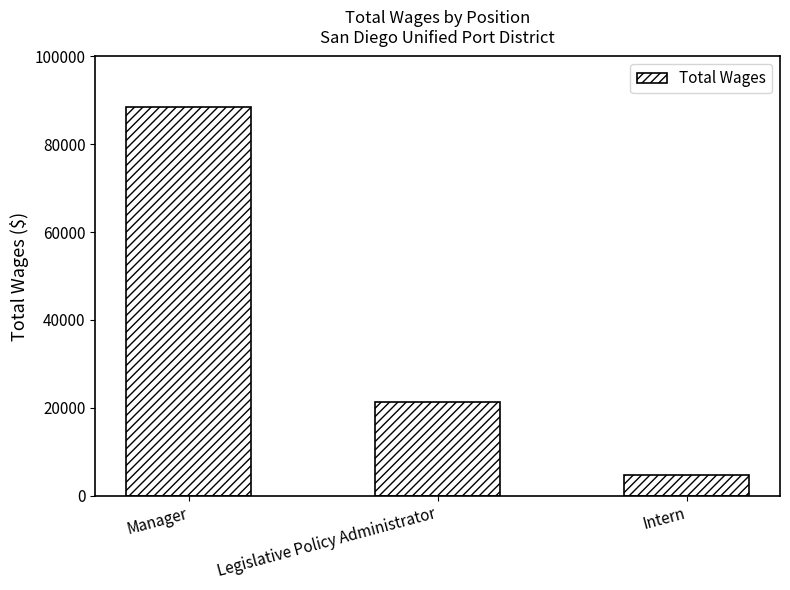

How many values are between 4614 and 88396?

3